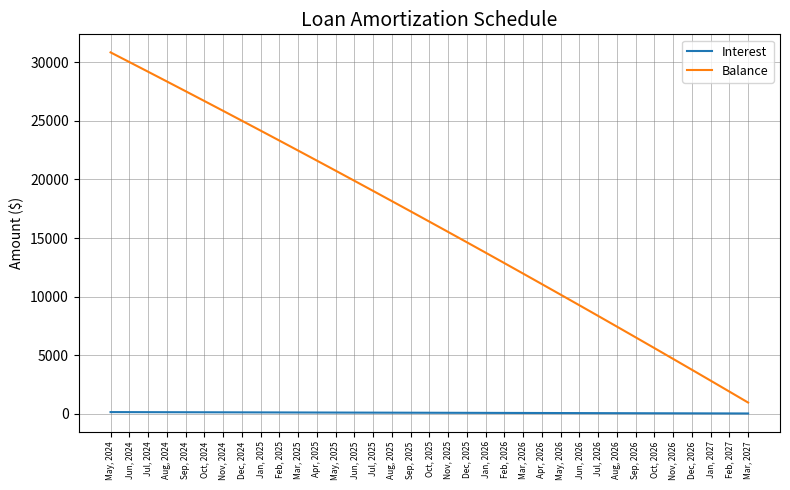

What is the greatest value displayed?

30859.0